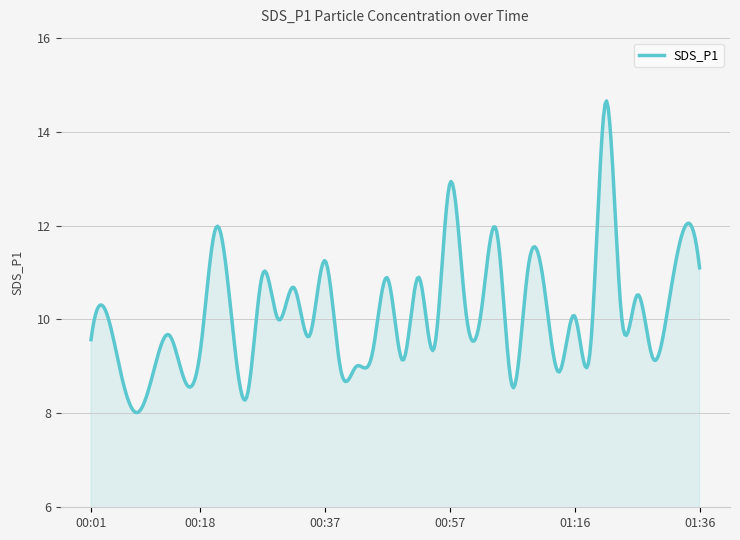

What is the smallest value displayed?

8.0